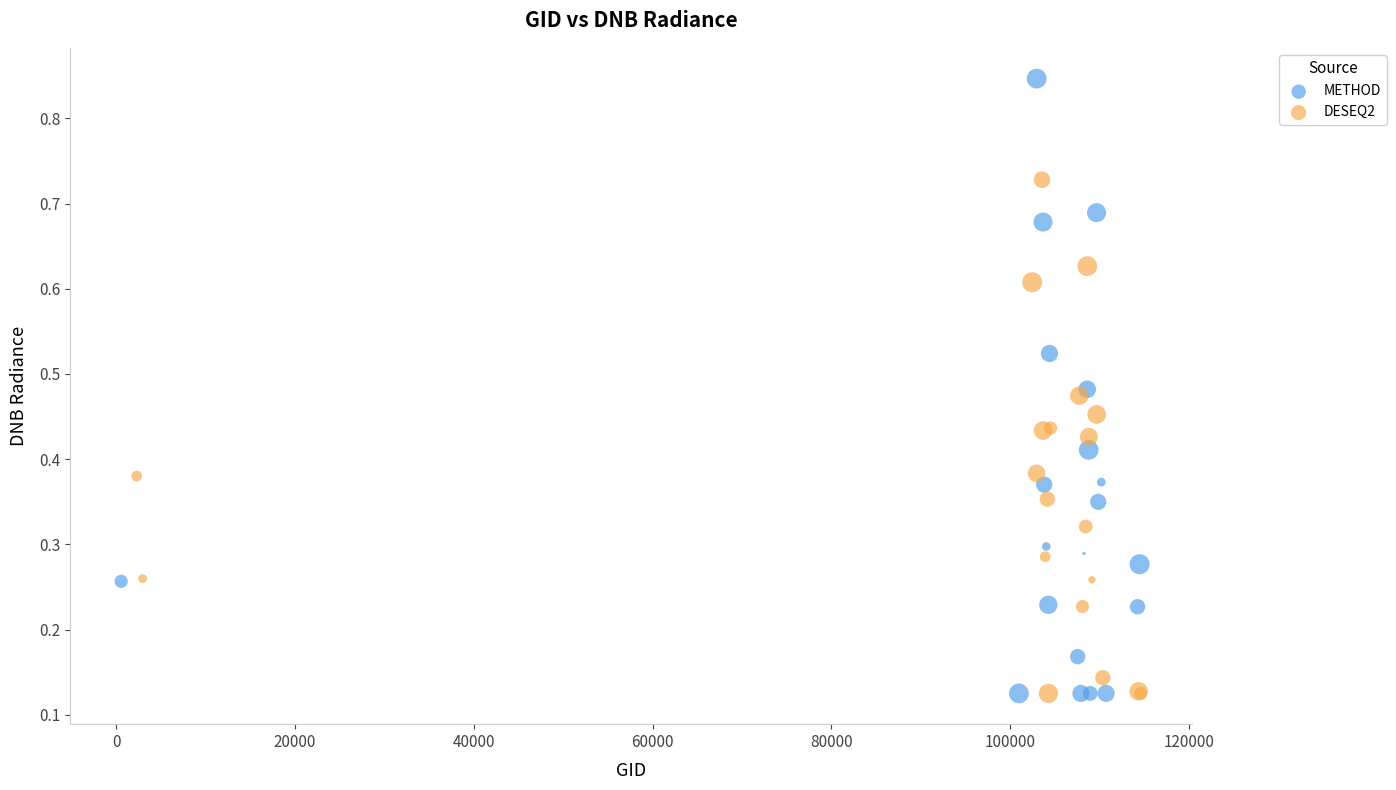

Which series has the widest spread of Y values?

METHOD